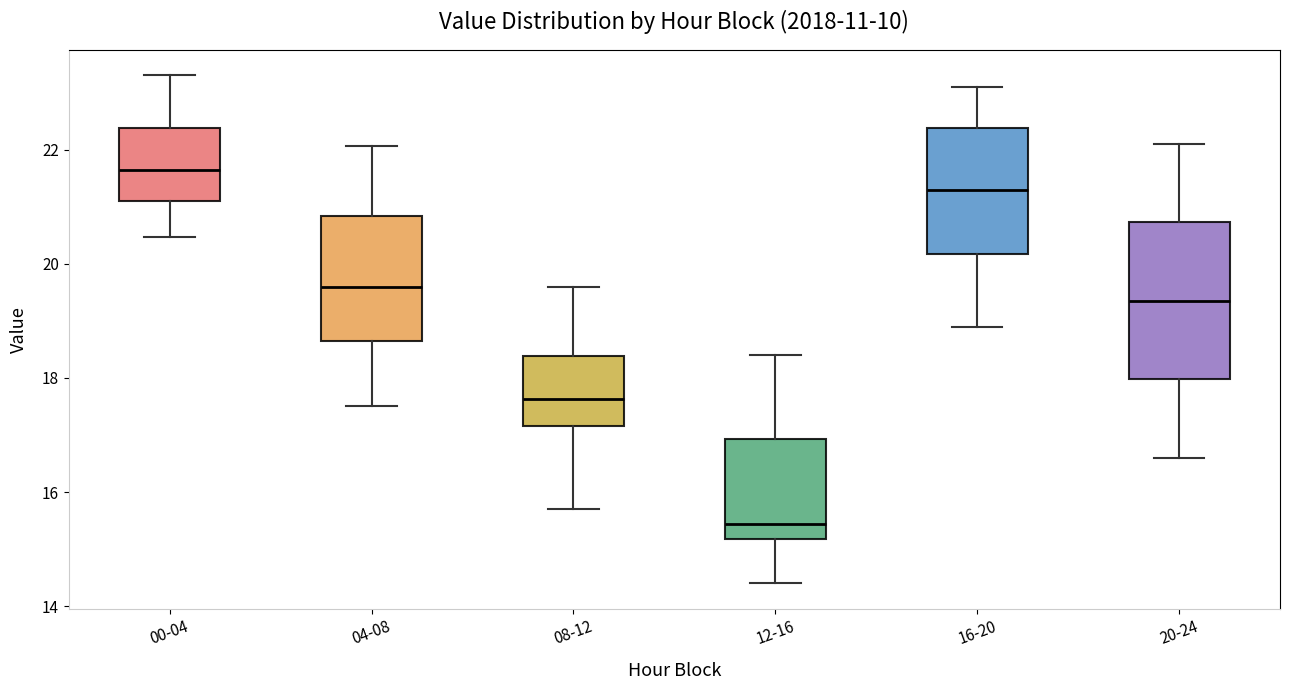

Which box's median line is the lowest?

12-16